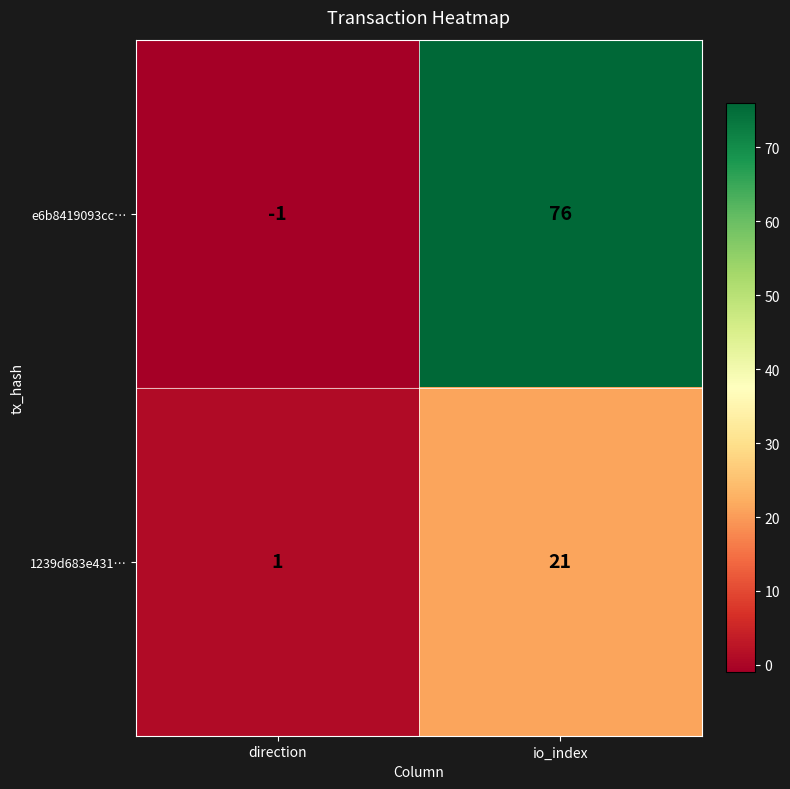

Which series has the largest range (max minus min)?

e6b8419093cc…